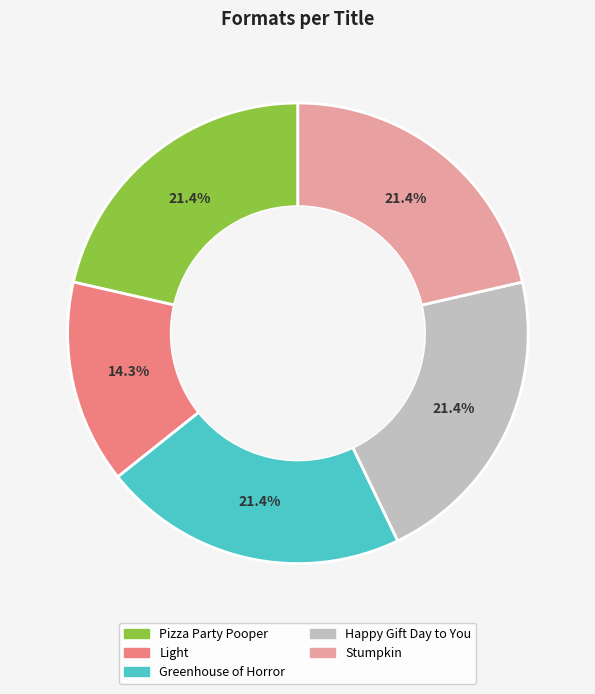

What percentage is the Stumpkin slice, to the nearest percent?

21%